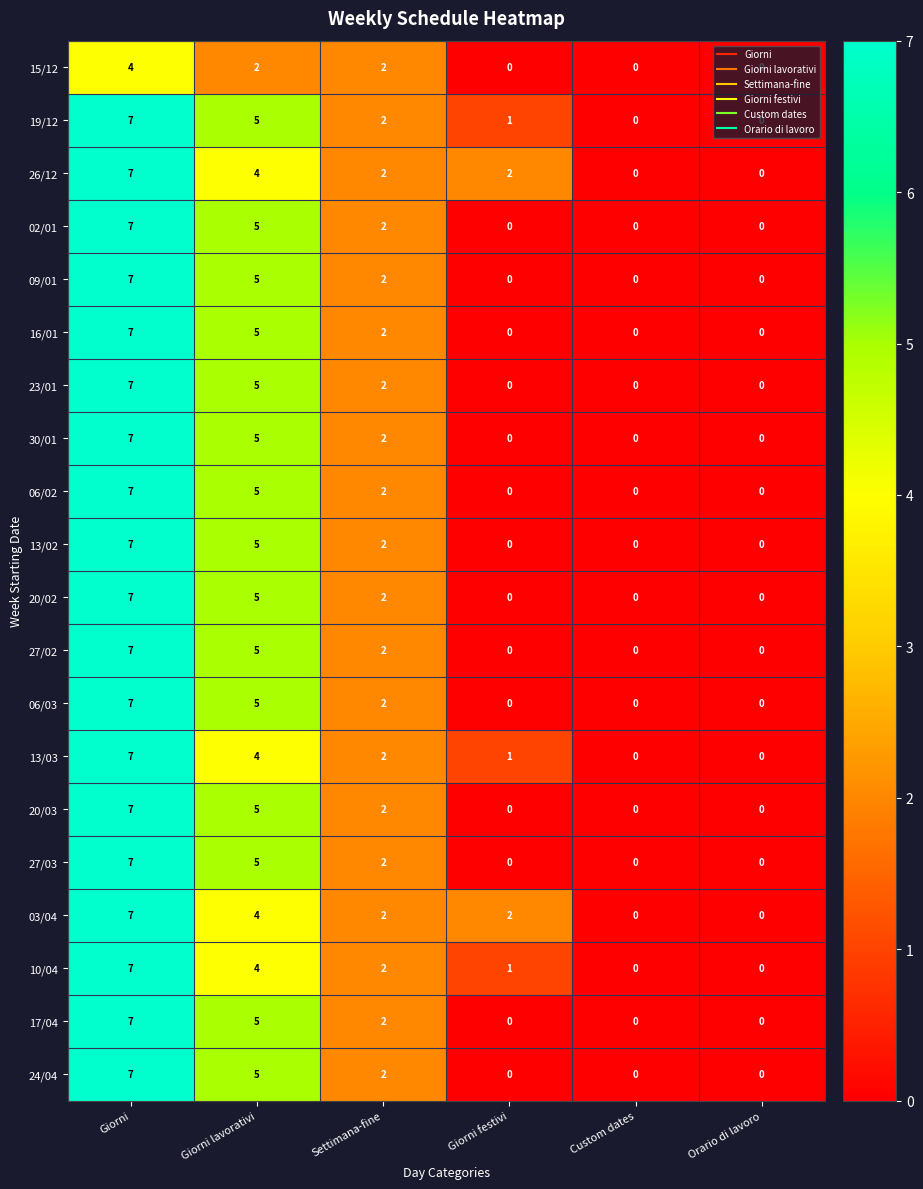

Where is 27/02 nearest to the value 3?

Settimana-fine